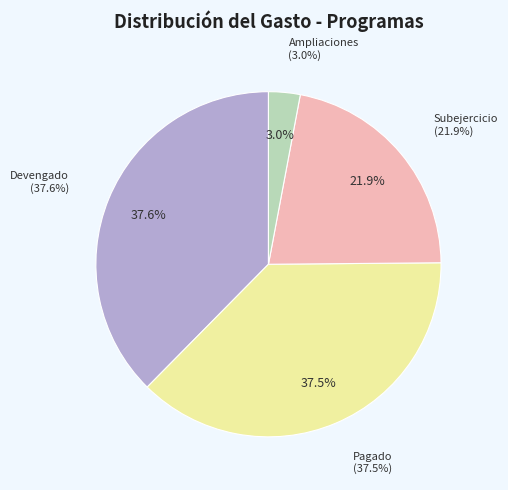

Is it true that Subejercicio is 37% of the pie?

False